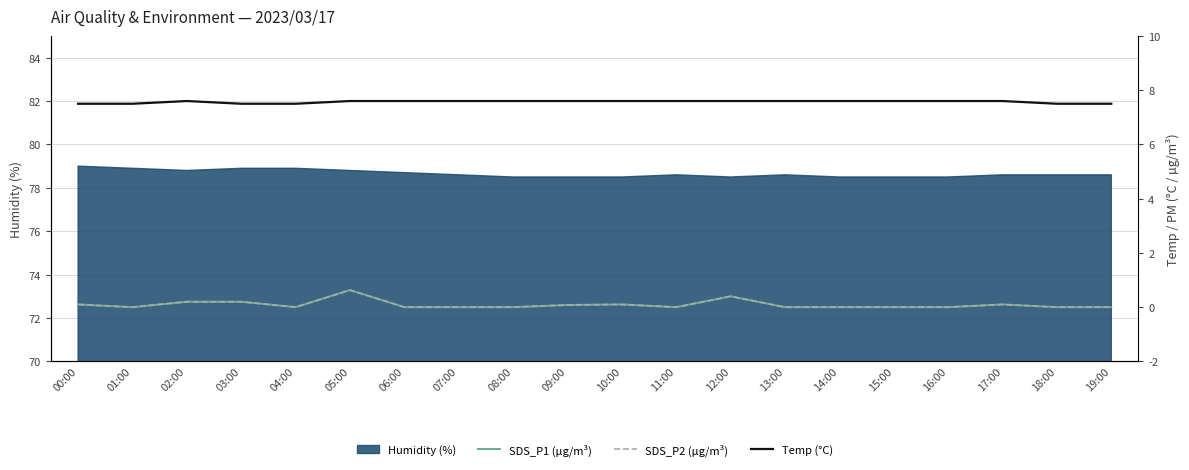

The Humidity (%) series shows 130.4 at 08:00. True or false?

False